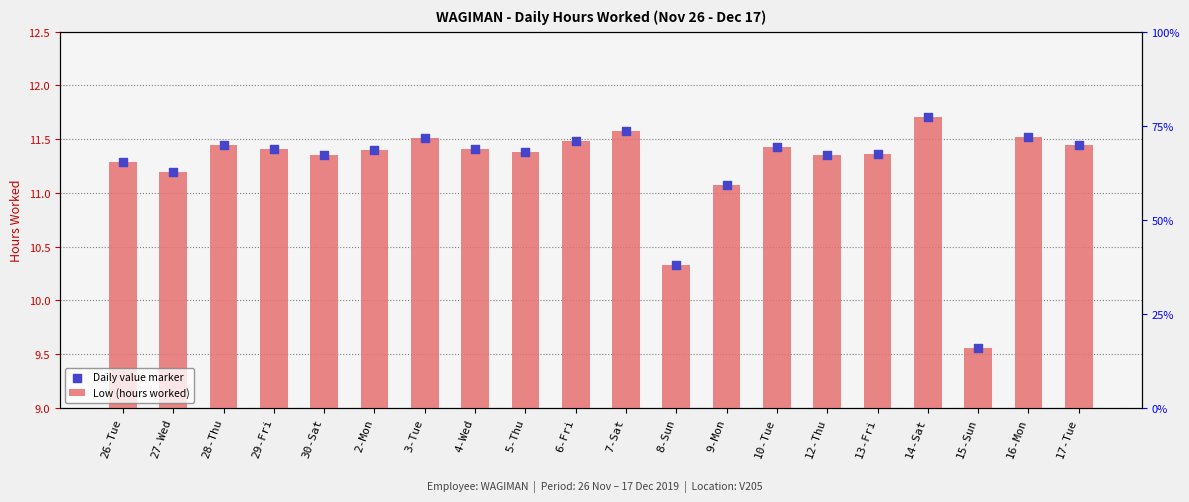

Which series reaches the minimum Y coordinate?

Low (hours worked)